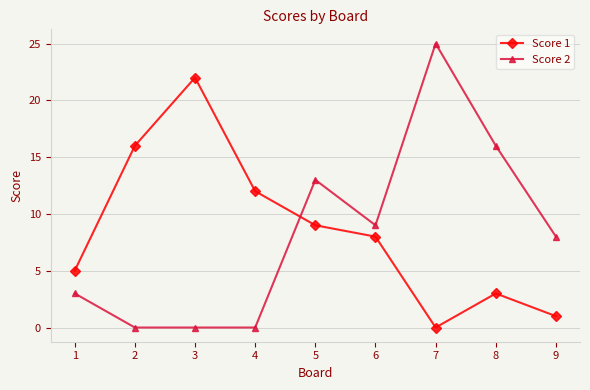

What is the spread (max minus min) of values at 5?

4